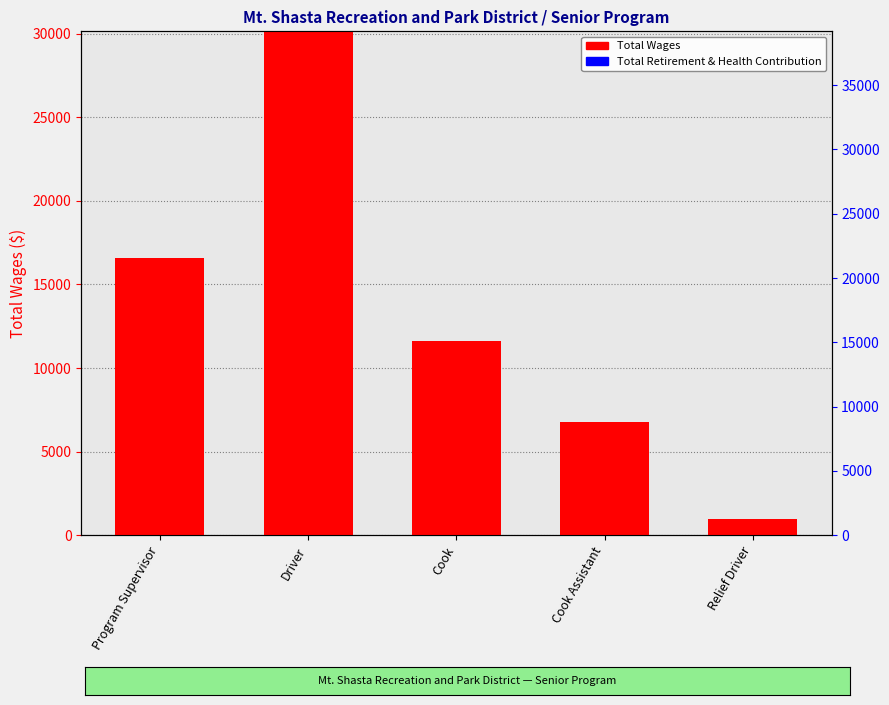

Count the Total Wages values in the range 6780 to 16578.

3